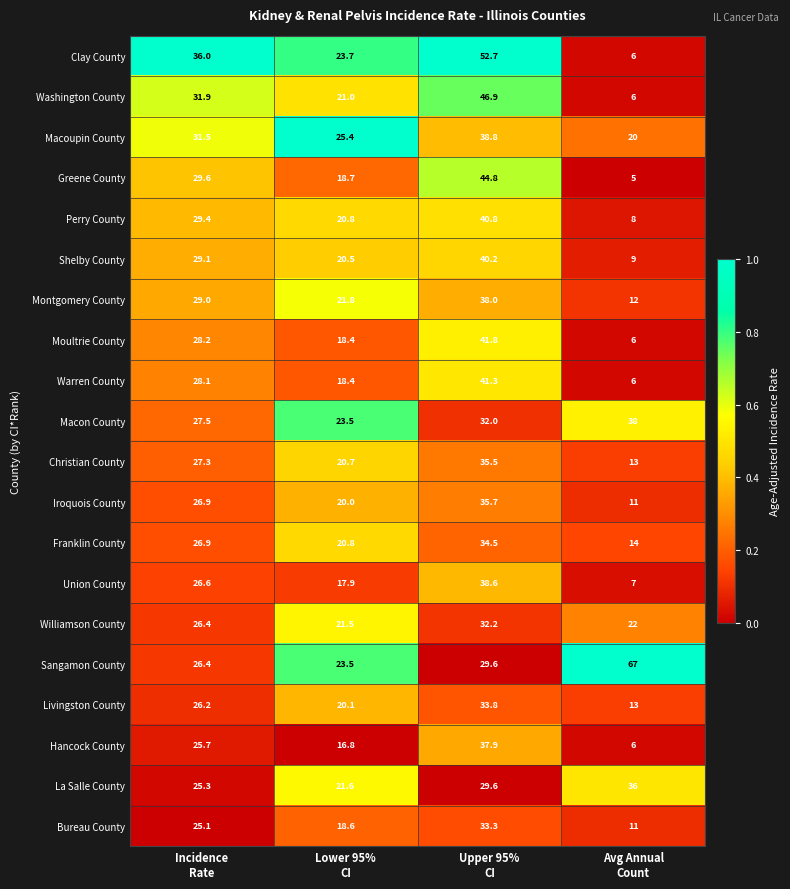

Which series changed the most between Incidence
Rate and Avg Annual
Count?

Sangamon County